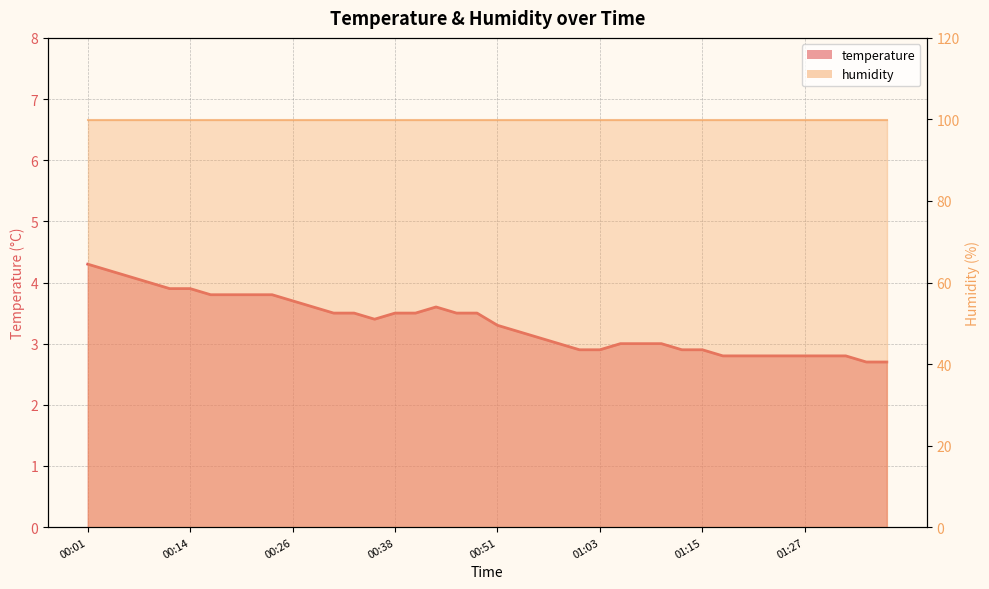

At which category does the data reach its first local valley?

00:36